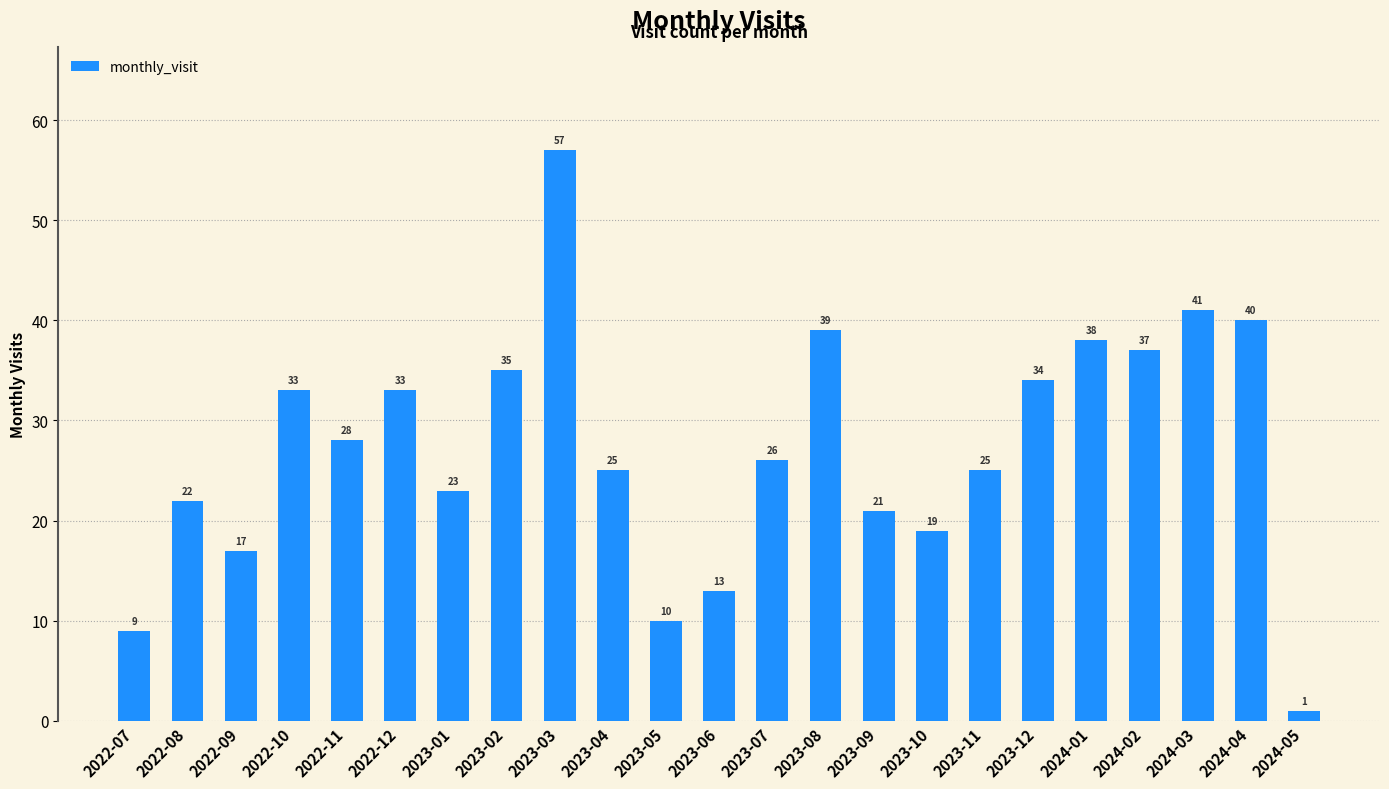

At which category does the chart reach its peak across all series?

2023-03